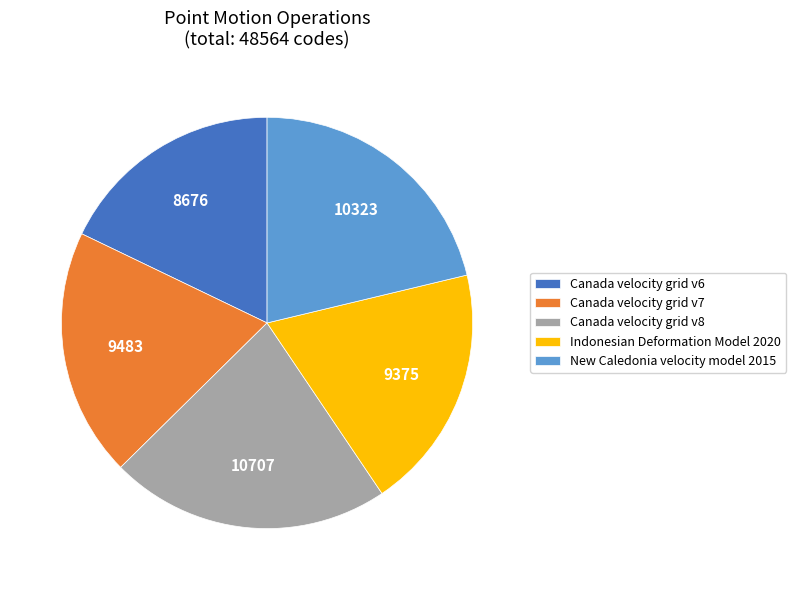

Approximately how many times larger is the value at Canada velocity grid v8 compared to Canada velocity grid v7?

1.1